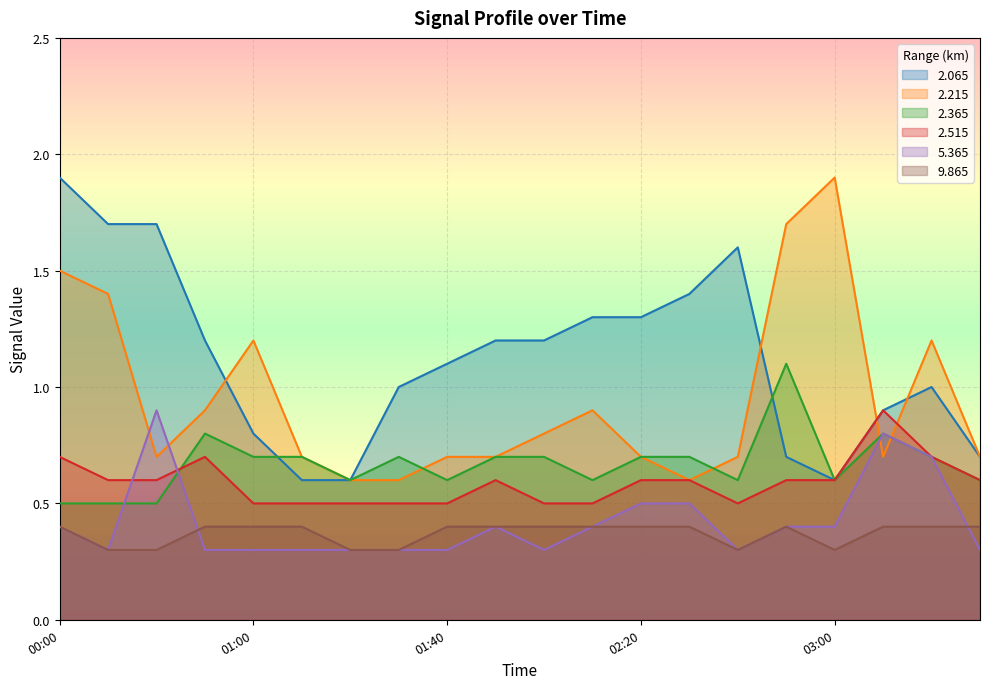

Which series changed the most between 02:10 and 03:40?

2.065